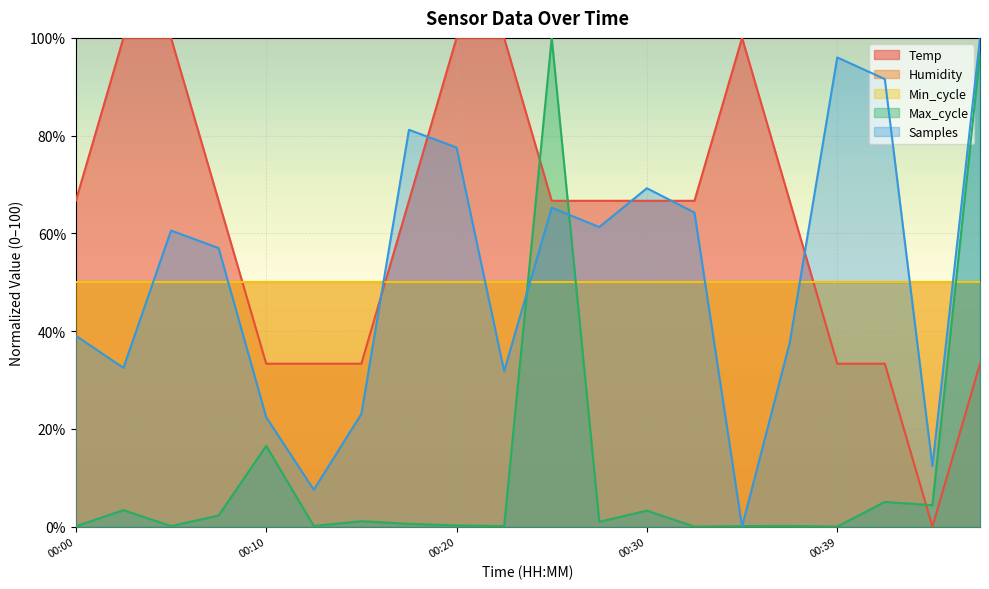

Which category has the highest value in the Samples series?

00:47